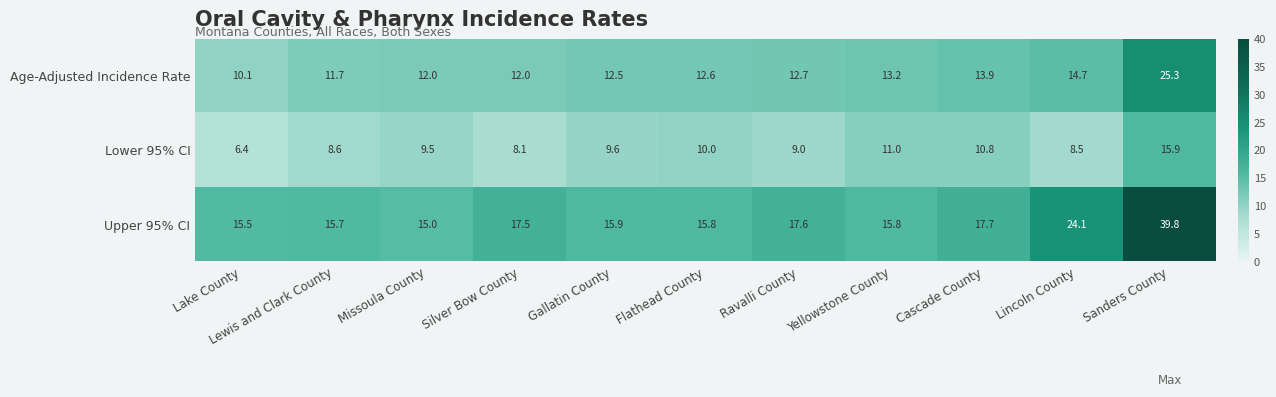

What is the total value across all series at Sanders County?

81.0